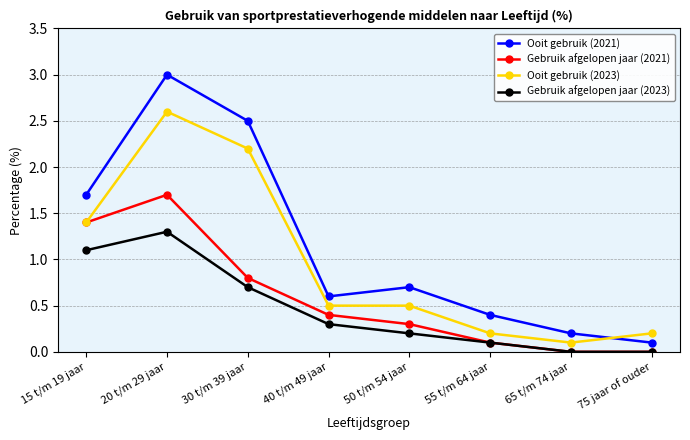

How many categories are shown in the chart?

8